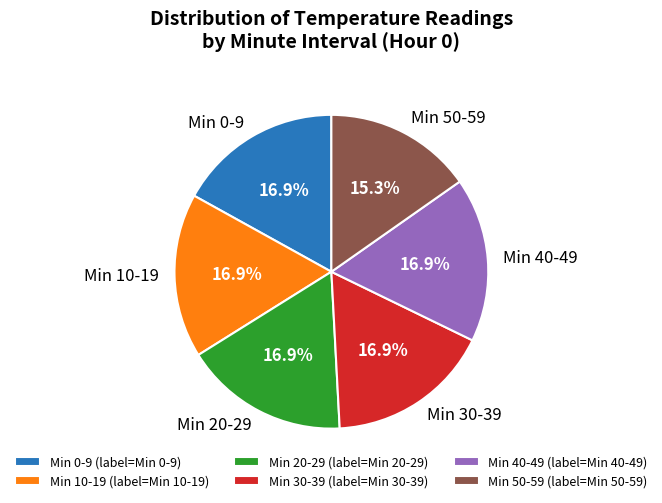

Does Min 50-59 represent more than half of the total?

No